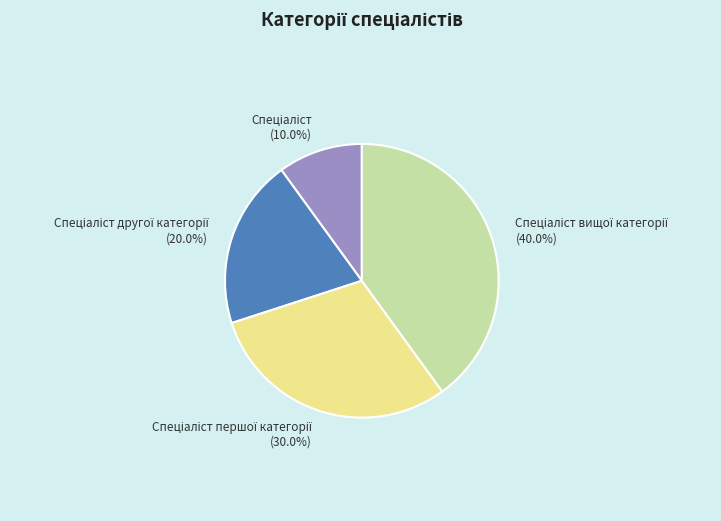

Is there a majority slice in this chart?

No